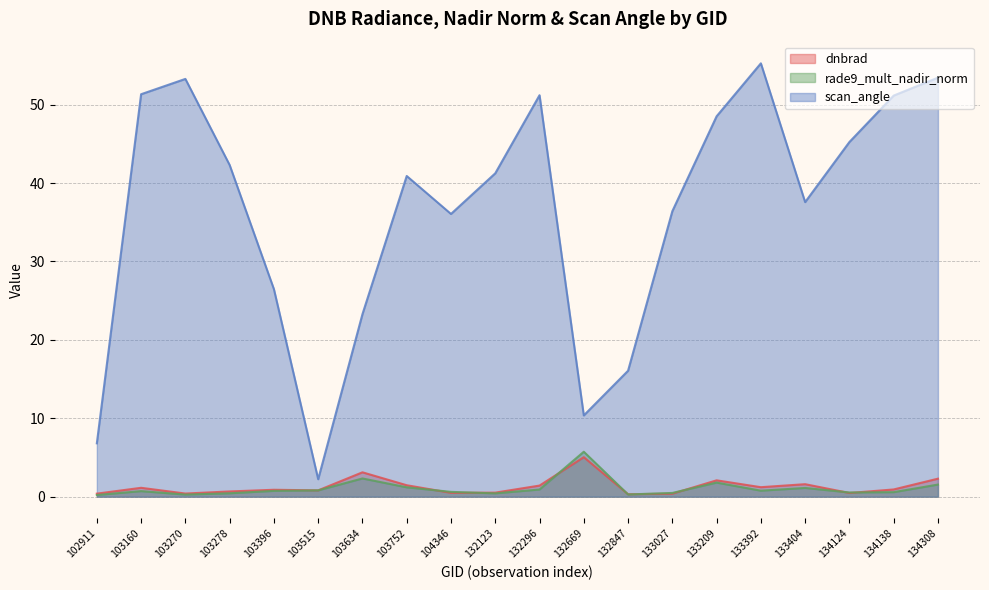

At which category does rade9_mult_nadir_norm reach its first local peak?

103160